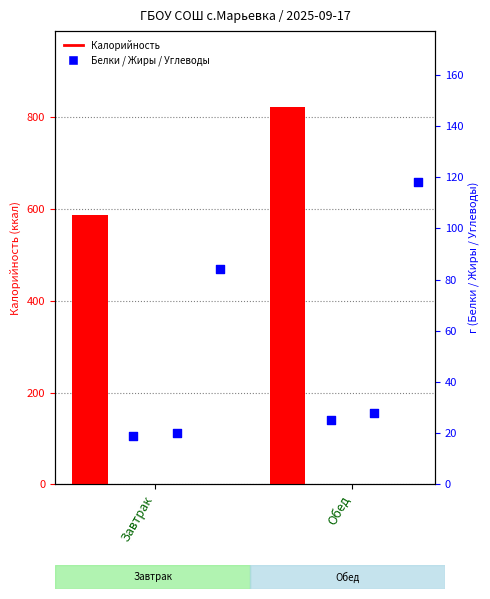

At how many categories does at least one series exceed 678?

1